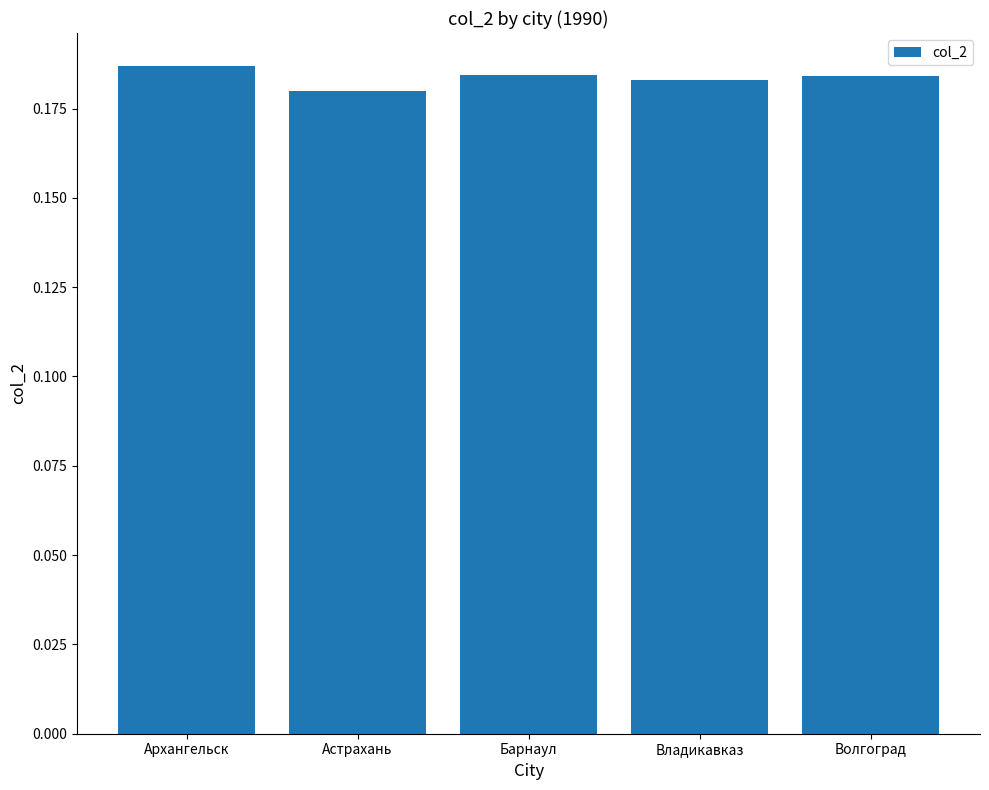

What is the sum of all values?

0.9